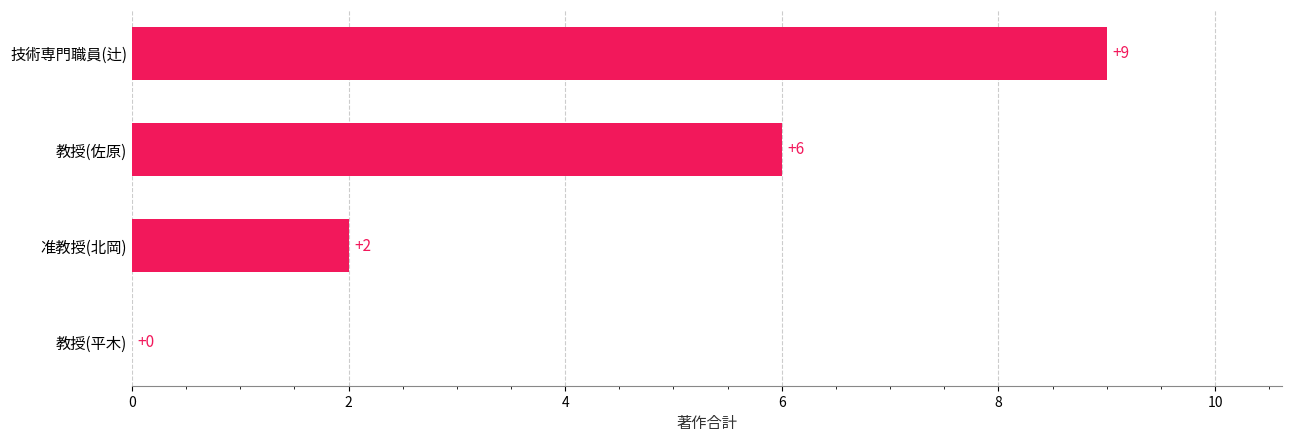

What is the change in value from 教授(平木) to 教授(佐原)?

+6